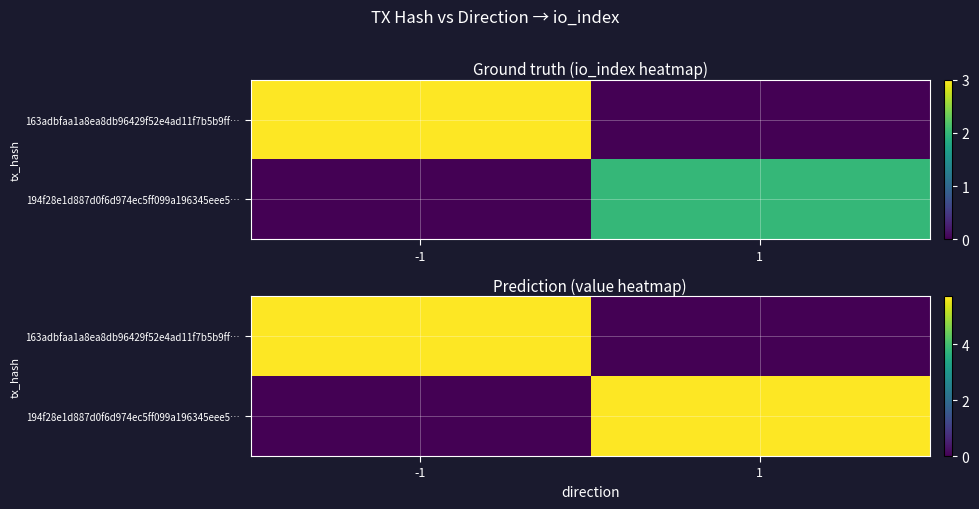

How many values in 163adbfaa1a8ea8db96429f52e4ad11f7b5b9ff… are above zero?

1